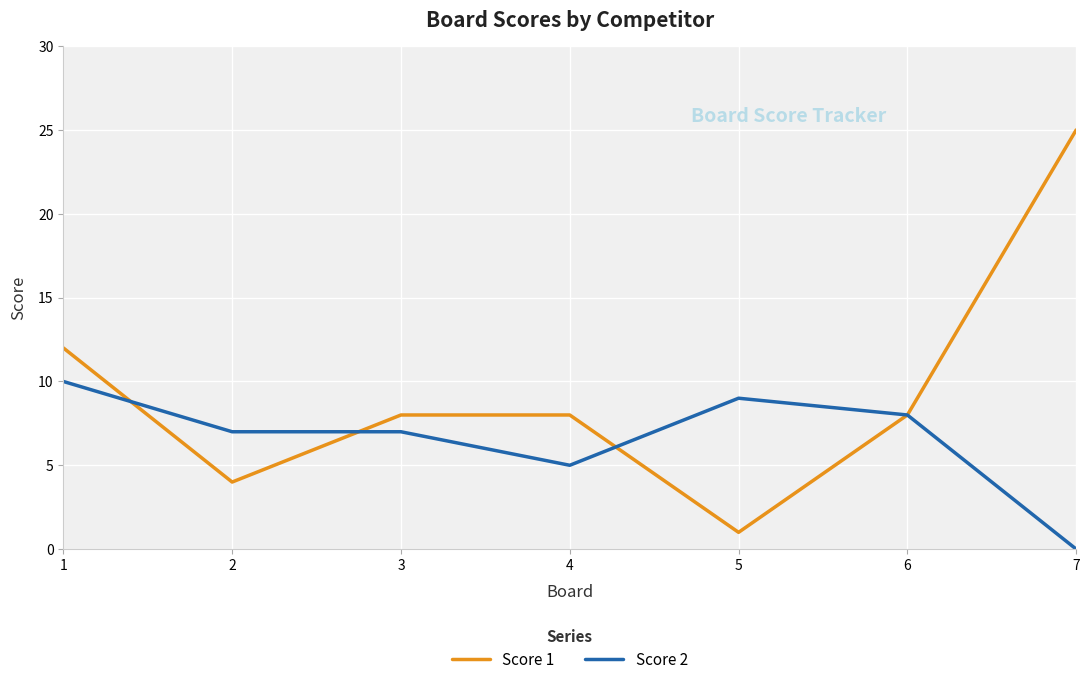

True or false: Score 1 and Score 2 cross at least once.

True